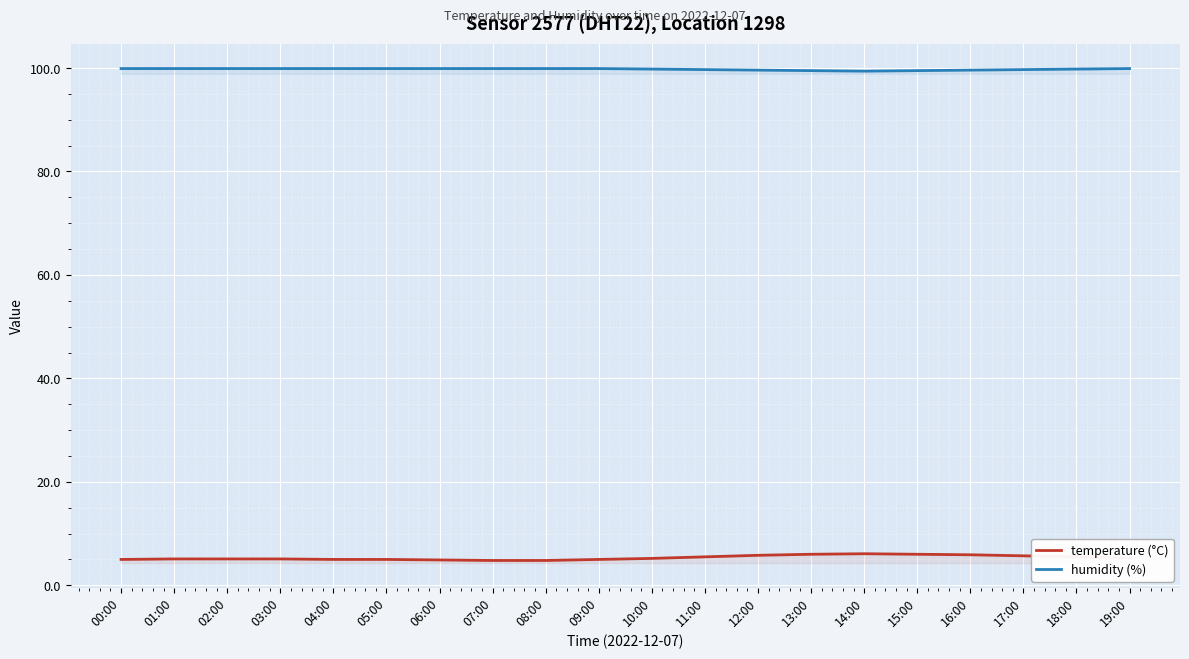

How many series are shown in this chart?

2